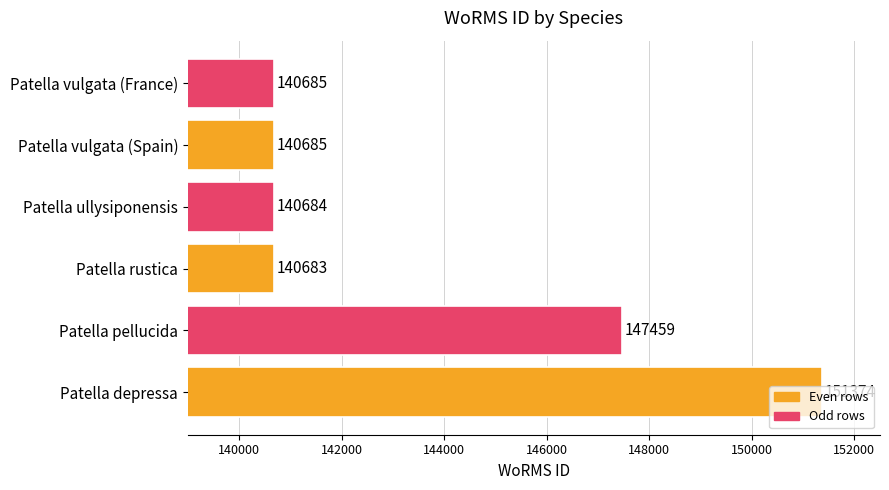

True or false: the data shows 83109 at Patella ullysiponensis.

False